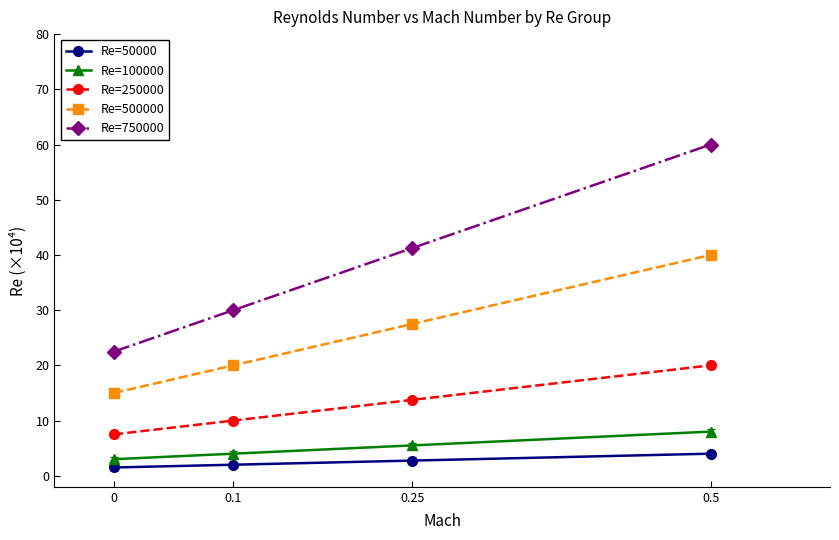

How many Re=100000 values are between 4 and 8?

3